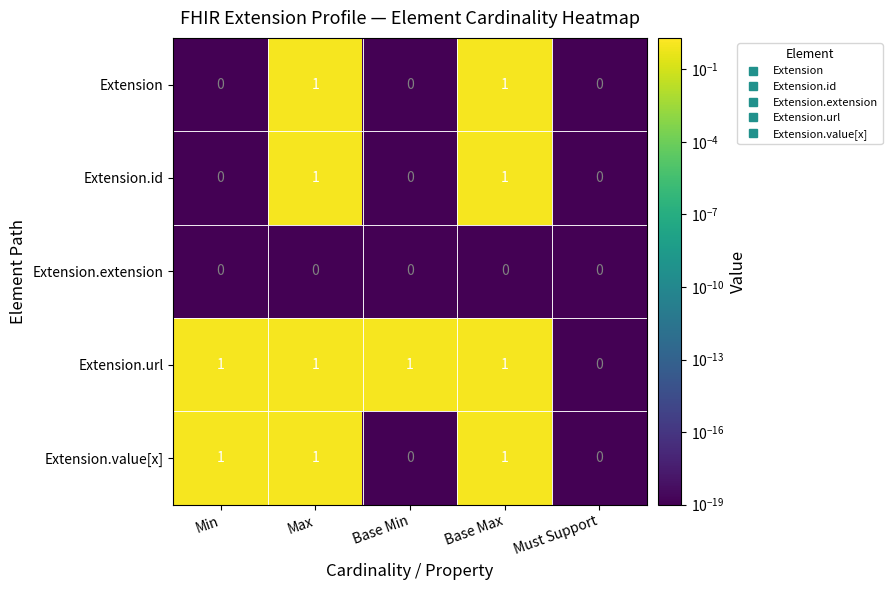

What is the total value across all series at Base Max?

4